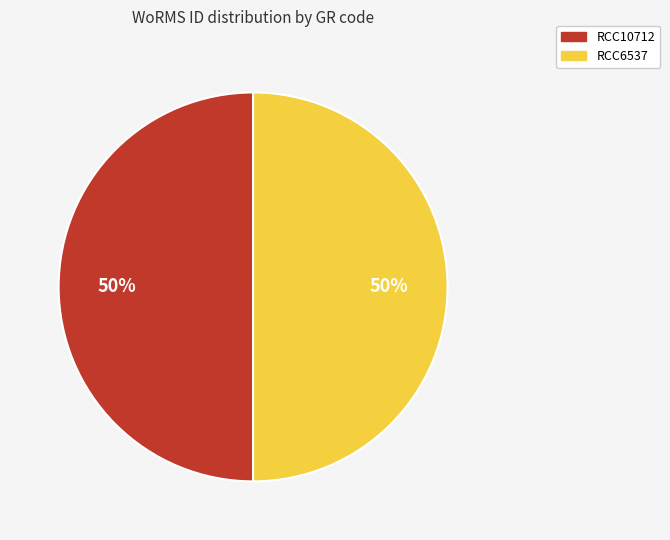

True or false: RCC10712 accounts for 43% of the total.

False